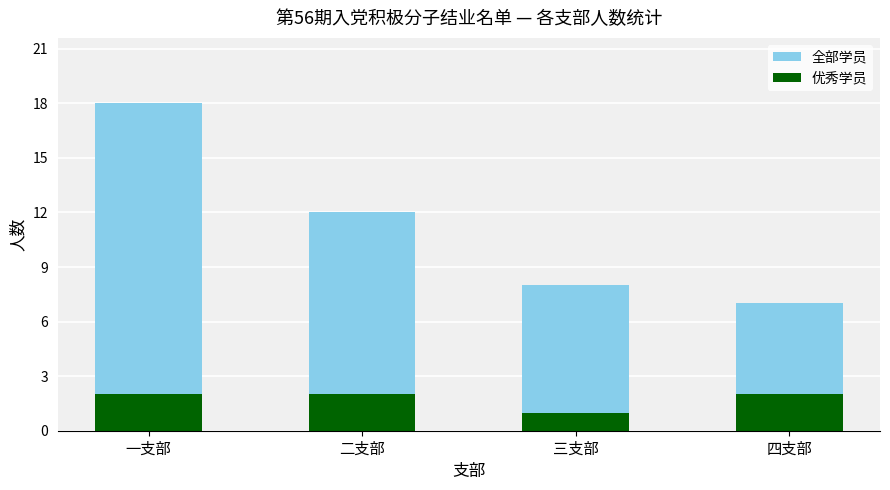

At which category does the chart reach its minimum across all series?

三支部